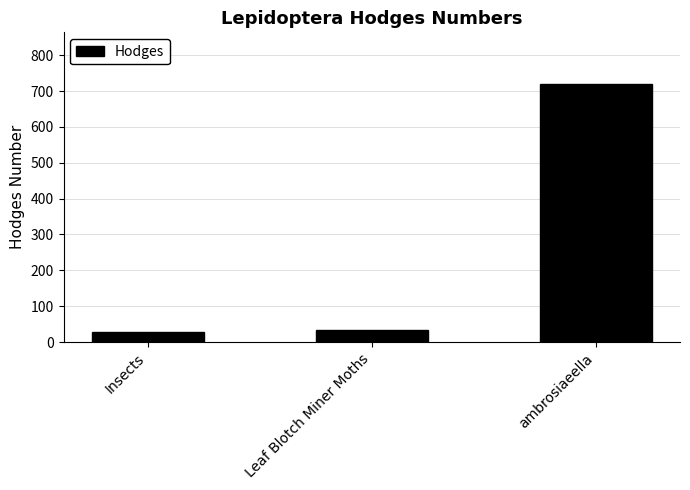

What is the average value?

260.7